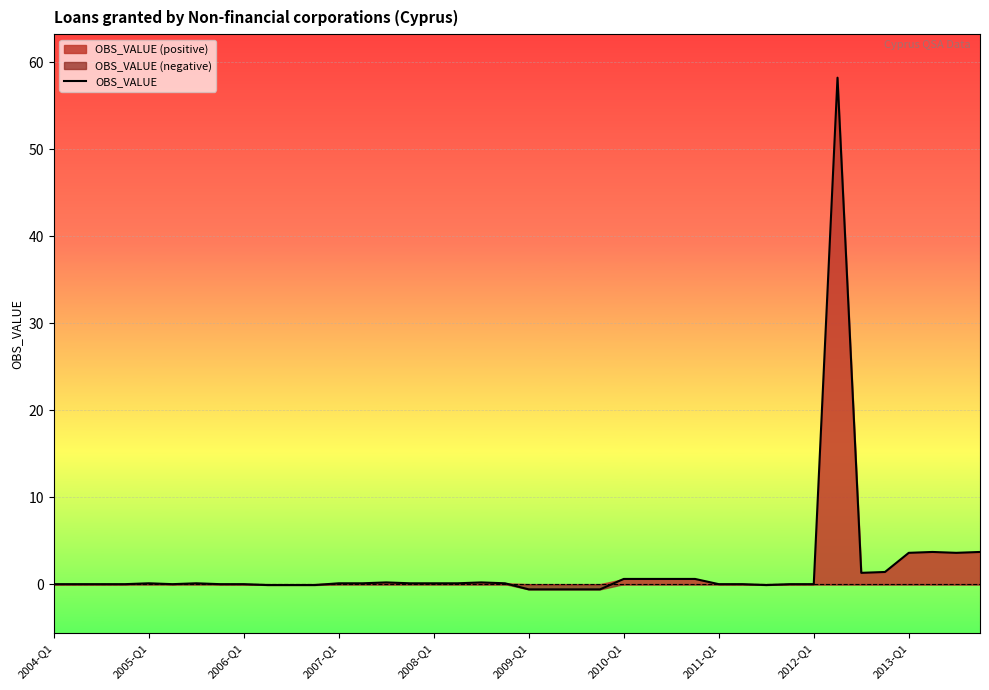

What is the highest value of the OBS_VALUE series?

58.2